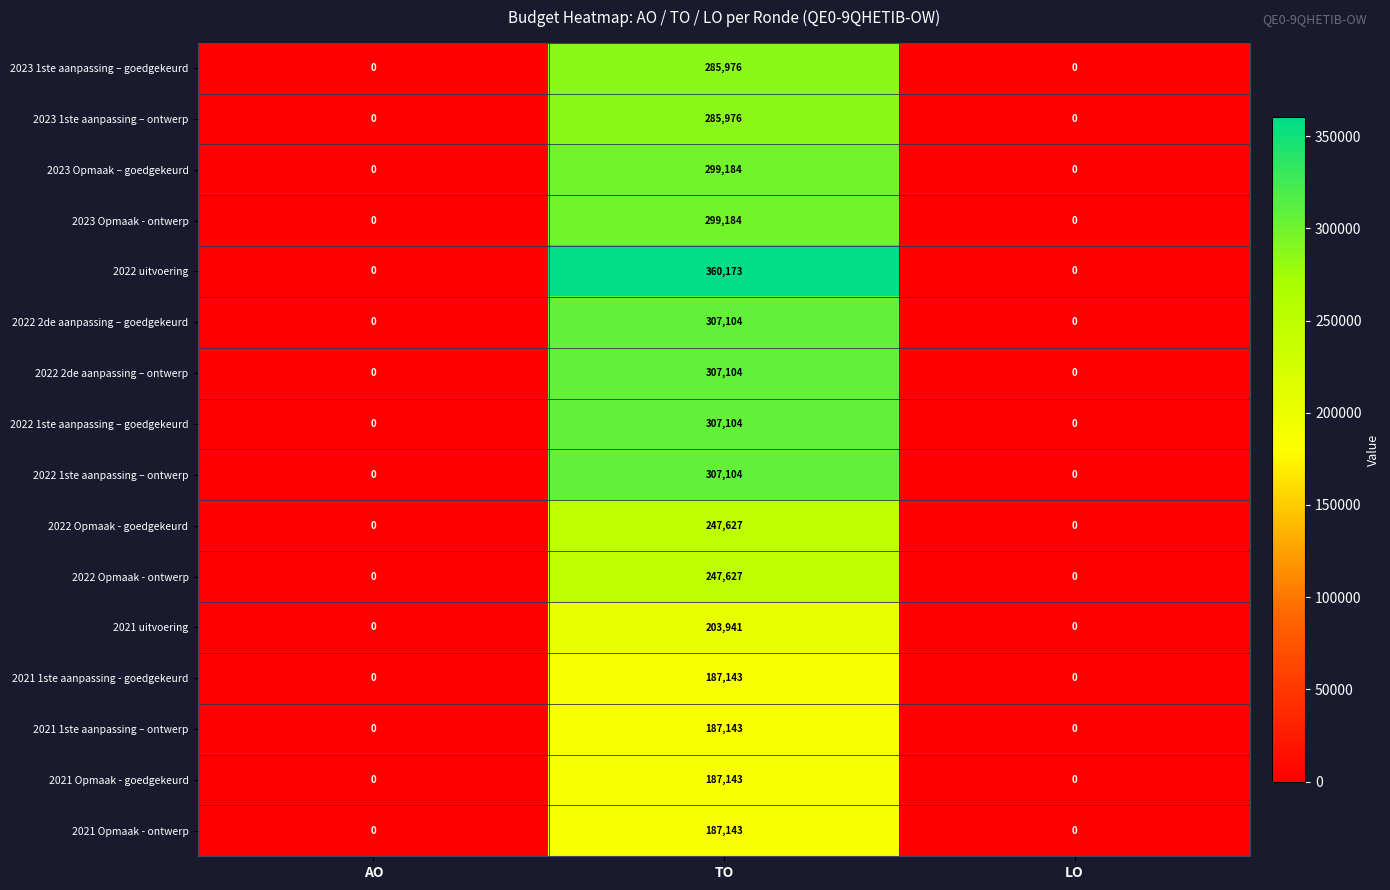

Which series has the largest total across all categories?

2022 uitvoering